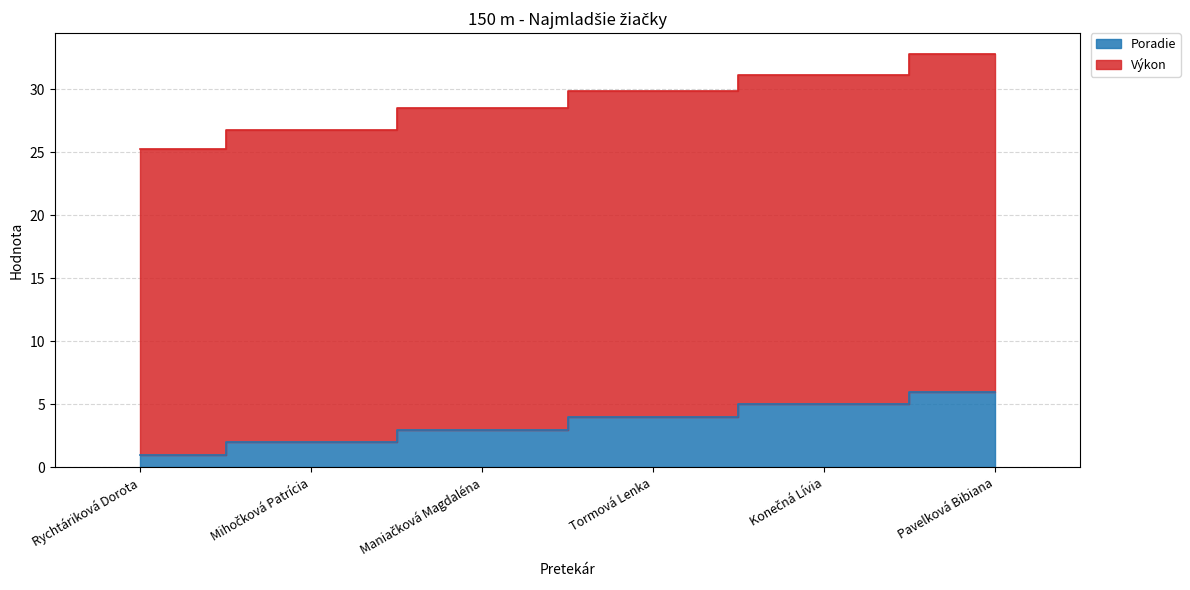

At which label does Poradie first exceed 4?

Konečná Lívia